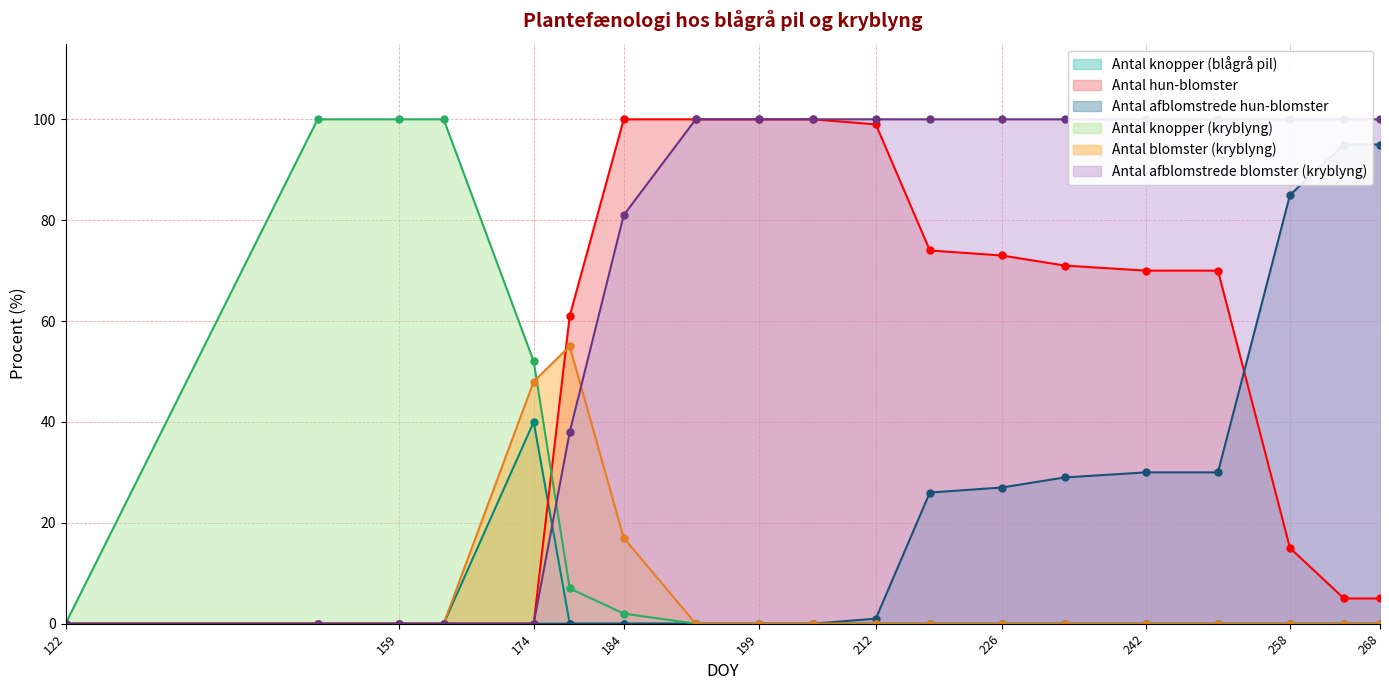

How many distinct data groups are displayed?

6